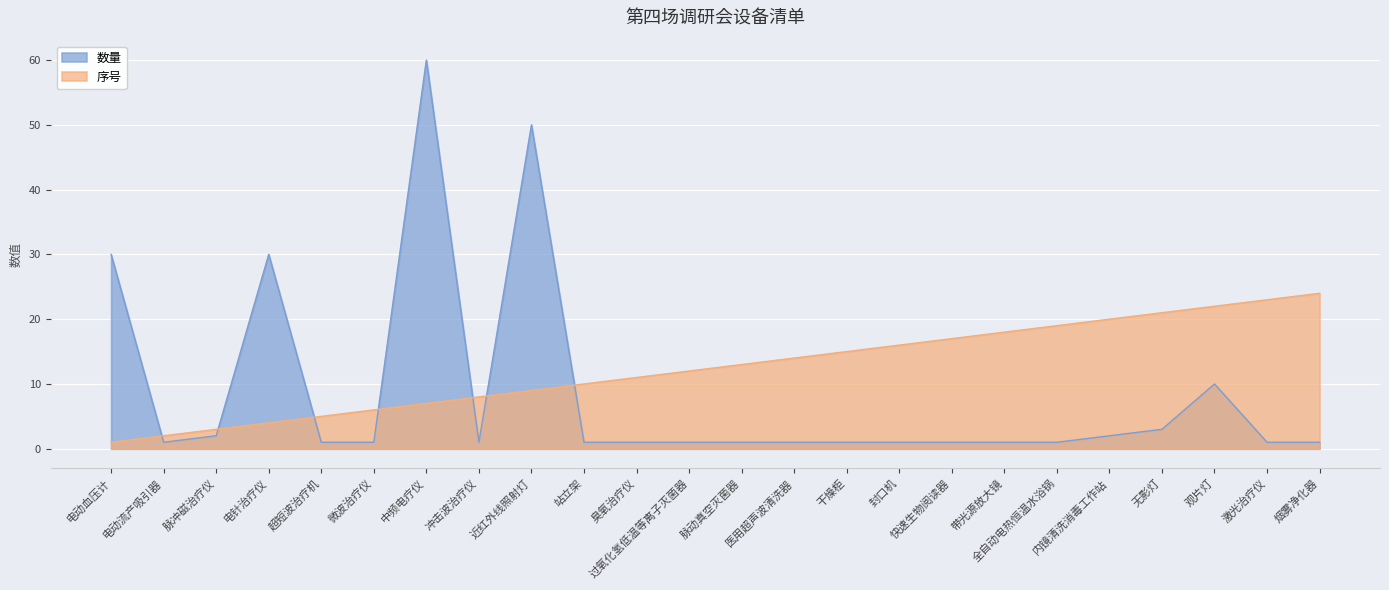

At which label does 数量 reach its peak?

中频电疗仪